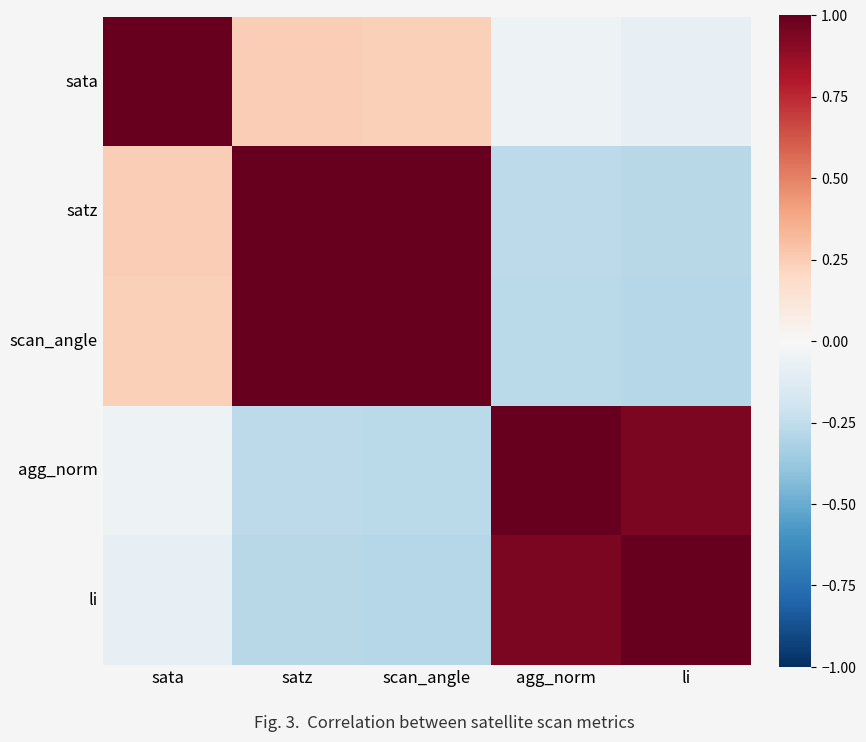

Which has a higher value, satz or li?

satz